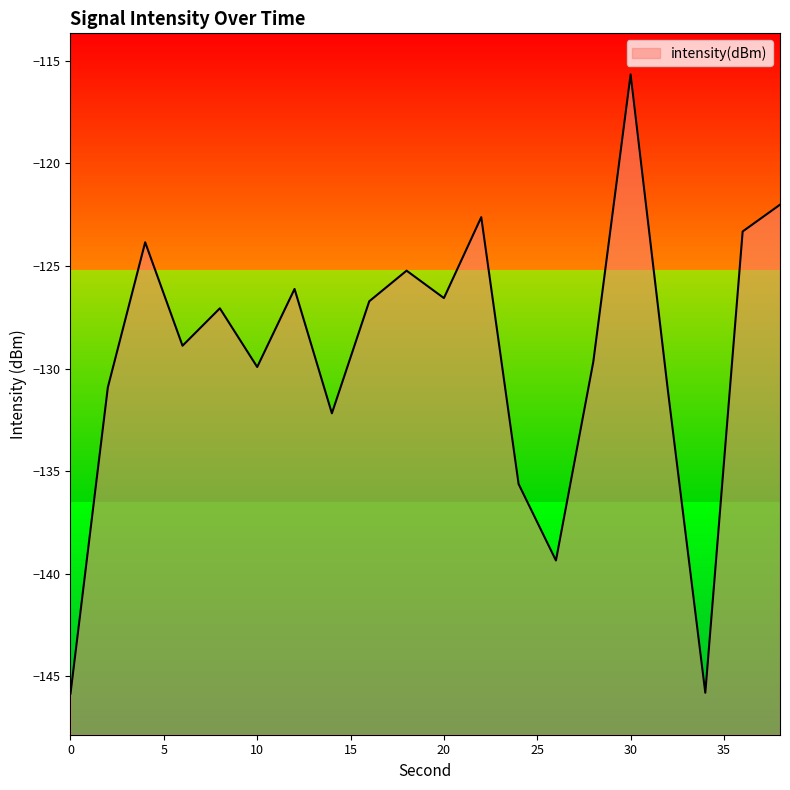

What is the value of the 11th point from the left?

-126.6